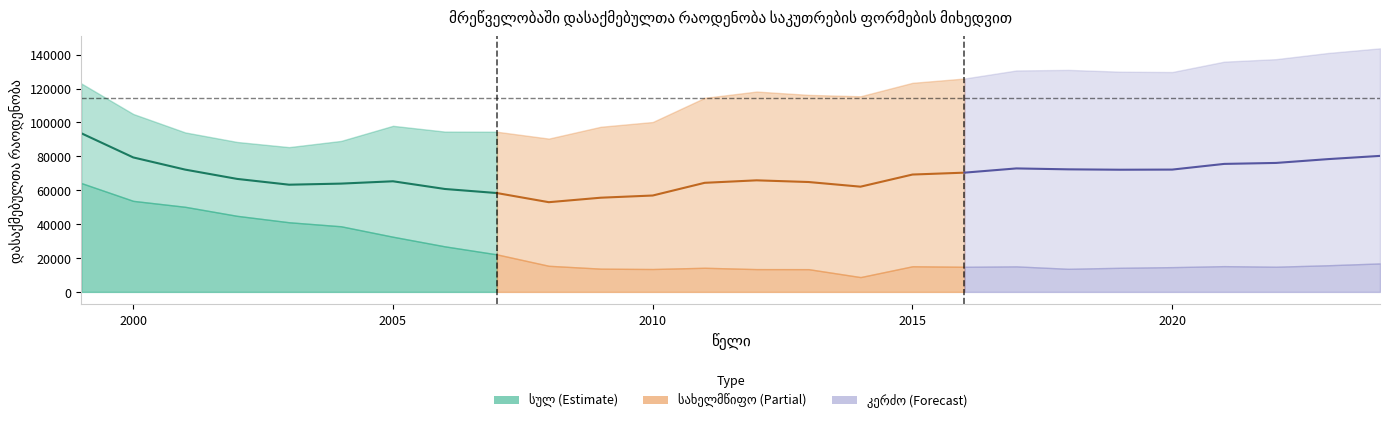

What is the value of the სახელმწიფო point at the 16th from the left?

8751